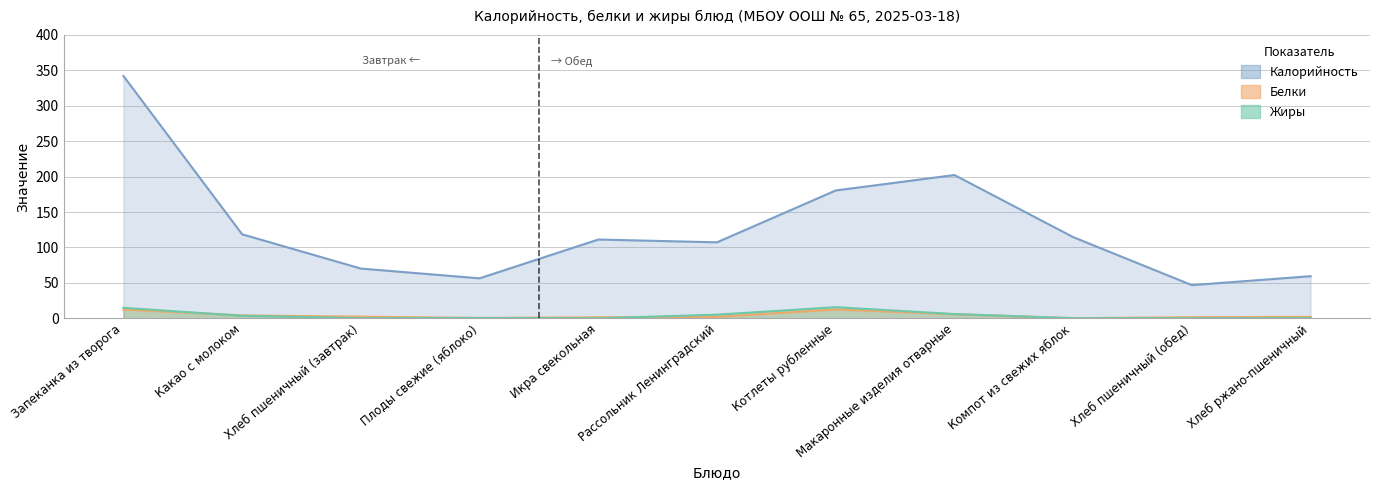

What is the label of the 1st point from the left?

Запеканка из творога